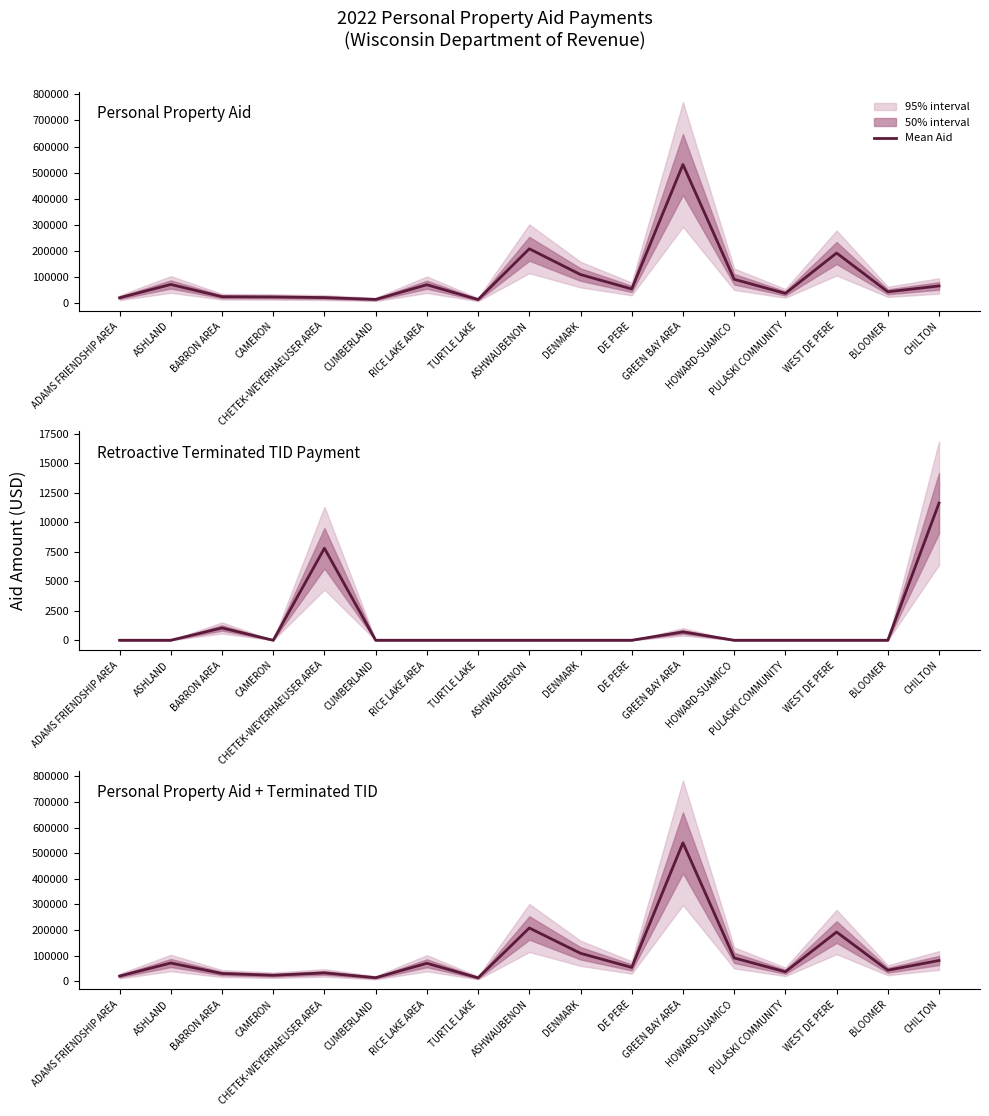

Reading right to left, list all the values displayed in this chart.

Personal Property Aid: CHILTON=65521.1	BLOOMER=43038.6	WEST DE PERE=191714.7	PULASKI COMMUNITY=36918.7	HOWARD-SUAMICO=91094.7	GREEN BAY AREA=530871.8	DE PERE=54001.3	DENMARK=109112.1	ASHWAUBENON=207891.6	TURTLE LAKE=13264.6	RICE LAKE AREA=70147.1	CUMBERLAND=13798.7	CHETEK-WEYERHAEUSER AREA=20885.7	CAMERON=23354.9	BARRON AREA=24292.6	ASHLAND=71182.8	ADAMS FRIENDSHIP AREA=20169.9
Retroactive Terminated TID Payment: CHILTON=11612.9	BLOOMER=0.0	WEST DE PERE=0.0	PULASKI COMMUNITY=0.0	HOWARD-SUAMICO=0.0	GREEN BAY AREA=706.3	DE PERE=0.0	DENMARK=0.0	ASHWAUBENON=0.0	TURTLE LAKE=0.0	RICE LAKE AREA=0.0	CUMBERLAND=0.0	CHETEK-WEYERHAEUSER AREA=7788.3	CAMERON=0.0	BARRON AREA=1042.6	ASHLAND=0.0	ADAMS FRIENDSHIP AREA=0.0
Personal Property Aid + Terminated TID: CHILTON=81004.9	BLOOMER=43038.6	WEST DE PERE=192102.3	PULASKI COMMUNITY=36918.7	HOWARD-SUAMICO=91094.7	GREEN BAY AREA=540471.8	DE PERE=54001.3	DENMARK=109112.1	ASHWAUBENON=207891.6	TURTLE LAKE=13264.6	RICE LAKE AREA=70147.1	CUMBERLAND=13798.7	CHETEK-WEYERHAEUSER AREA=32568.2	CAMERON=23354.9	BARRON AREA=30257.1	ASHLAND=71182.8	ADAMS FRIENDSHIP AREA=20169.9